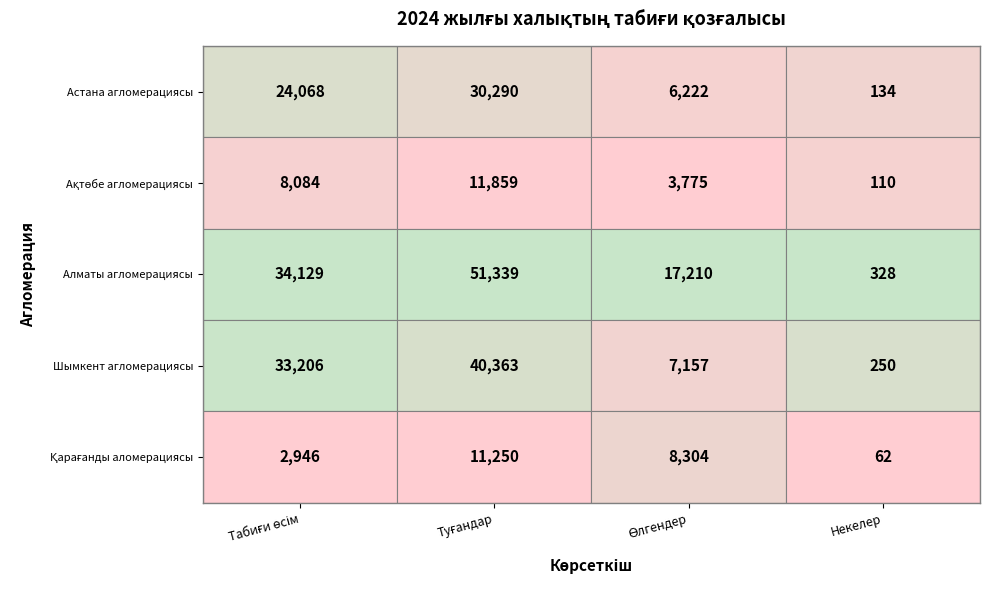

Rank the series at 1 from highest to lowest value.

Алматы агломерациясы, Шымкент агломерациясы, Астана агломерациясы, Ақтөбе агломерациясы, Қарағанды аломерациясы